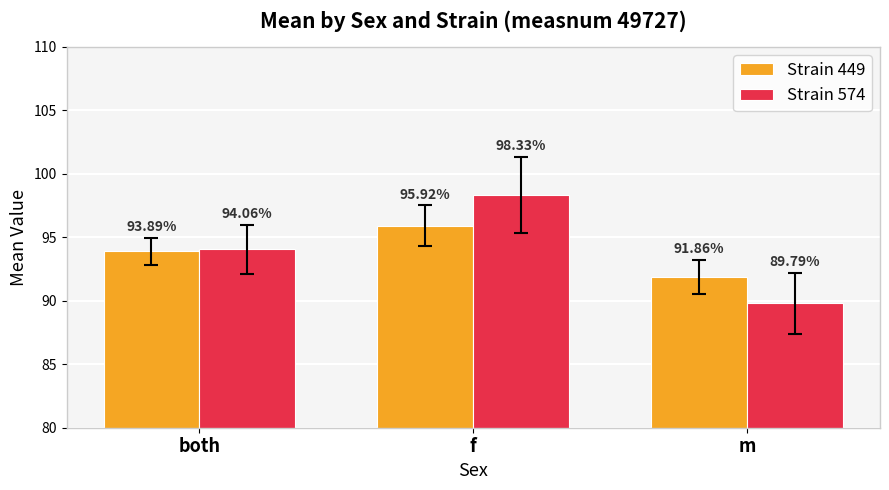

Does the chart contain any negative values?

No